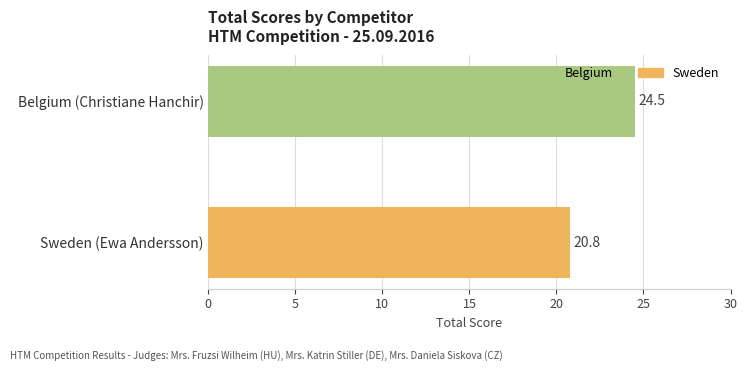

List the labels in order of value, largest first.

Belgium (Christiane Hanchir), Sweden (Ewa Andersson)